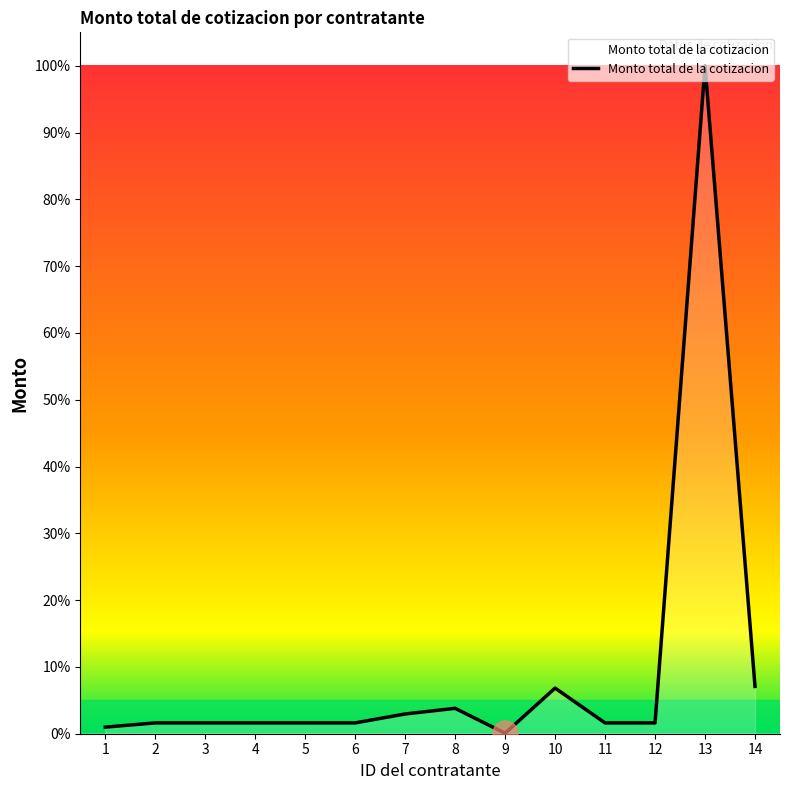

At which category does the data reach its first local peak?

8